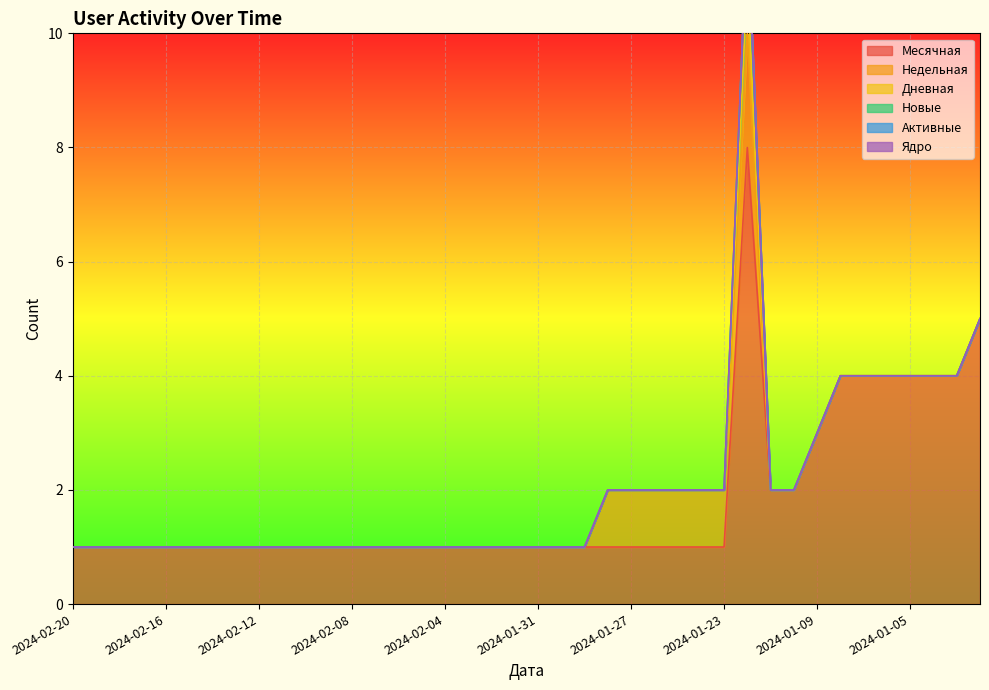

What is the difference between the maximum and minimum values in the Новые series?

1